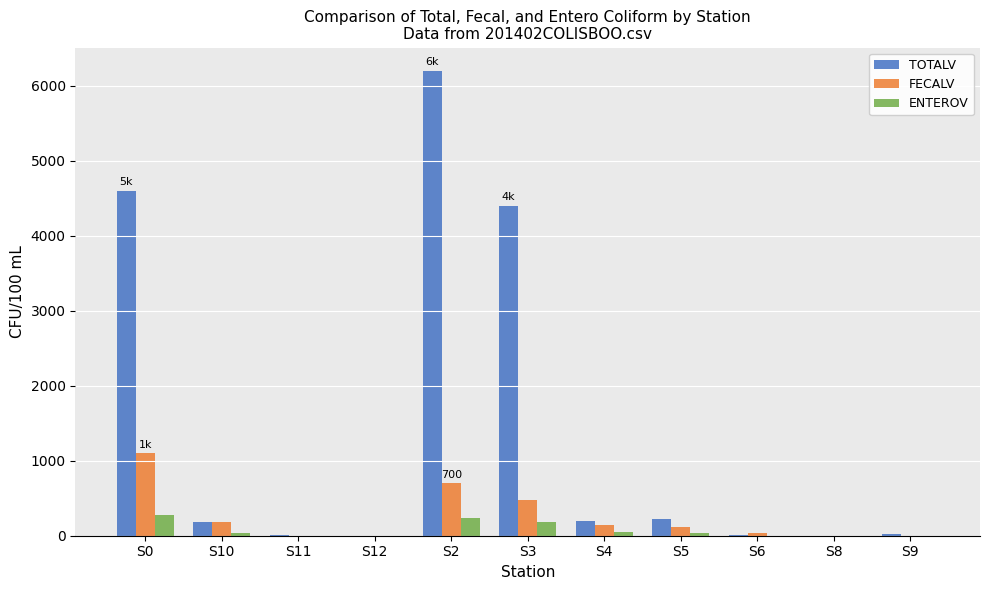

Which series has the largest total across all categories?

TOTALV